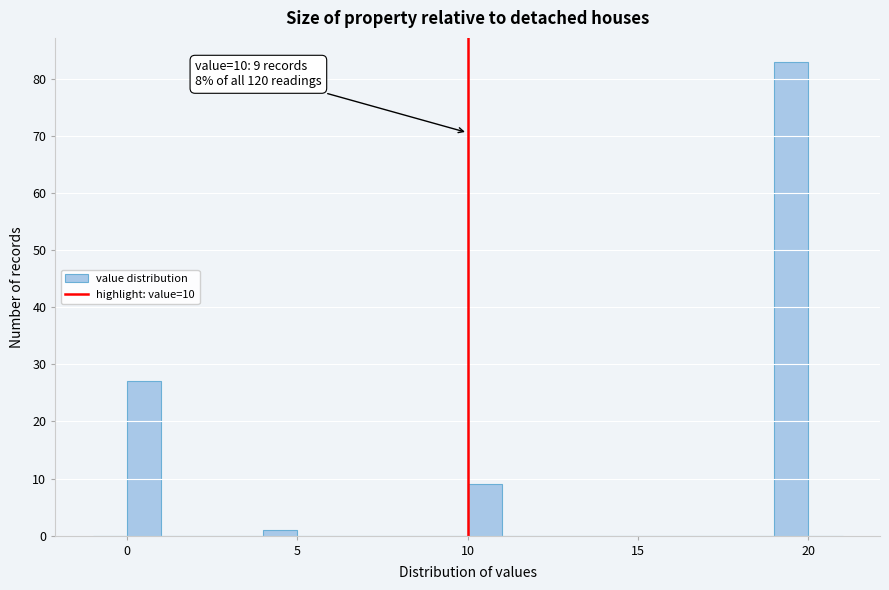

Read against the x-axis, roughly where is the centre of the tallest bar?

19.5